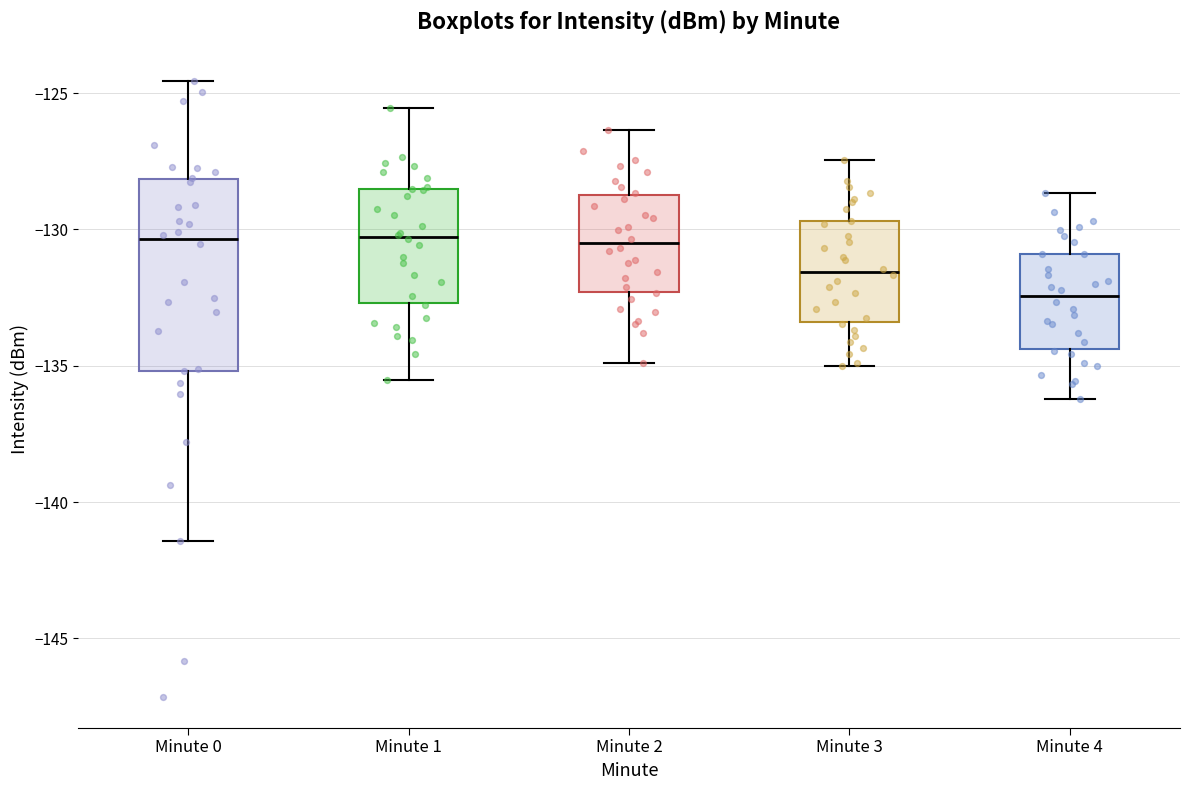

Which box is the tallest, from its lower edge to its upper edge?

Minute 0